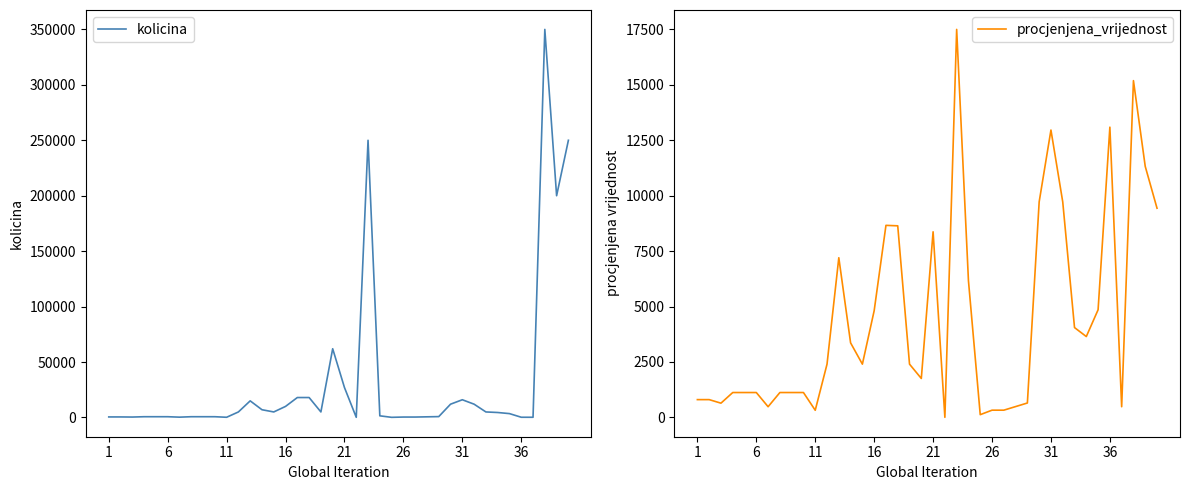

List the series in order of their peak value, highest first.

kolicina, procjenjena_vrijednost